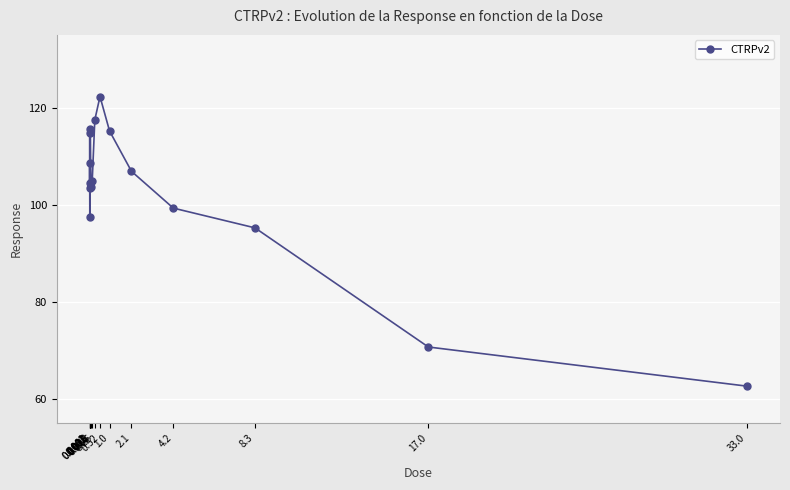

What is the maximum value shown in the chart?

122.3